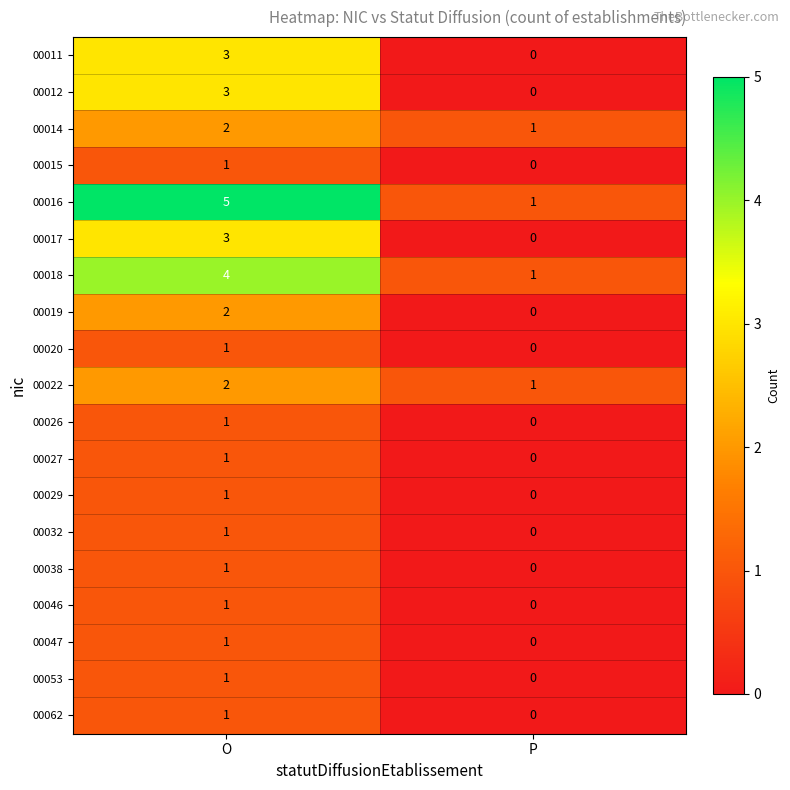

The 00017 series shows 1 at O. True or false?

False